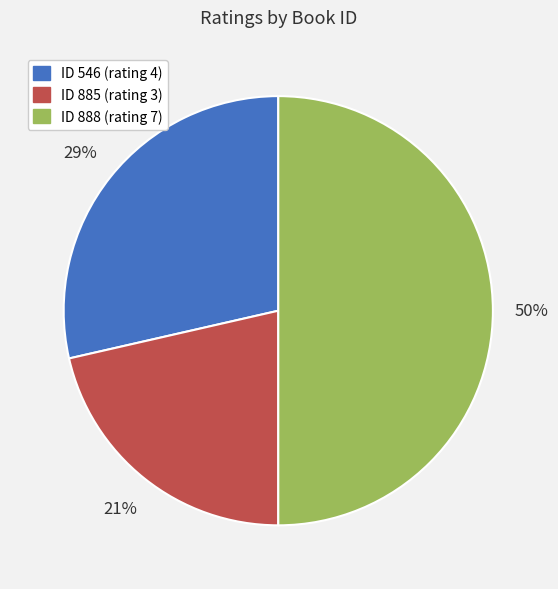

To the nearest percent, what is the average slice percentage?

33%